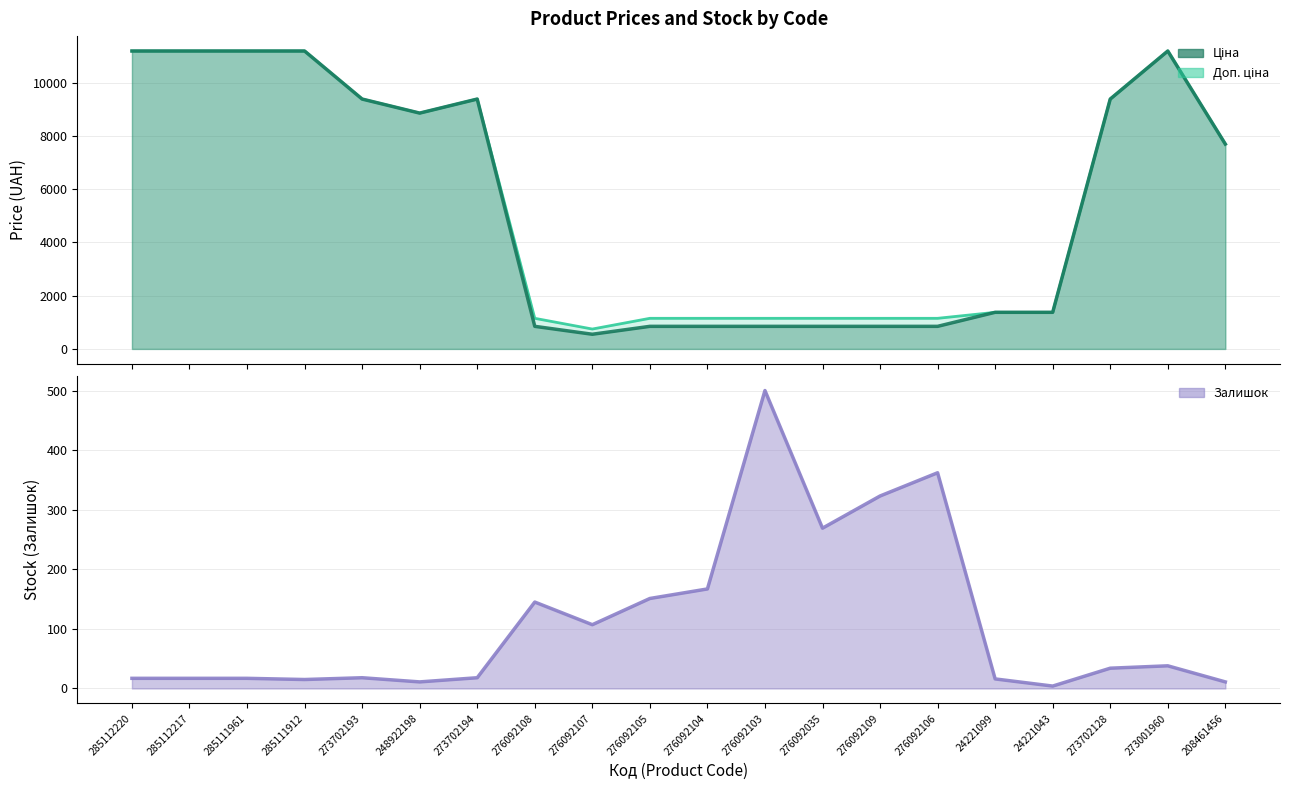

What is the label of the 4th point from the right?

24221043